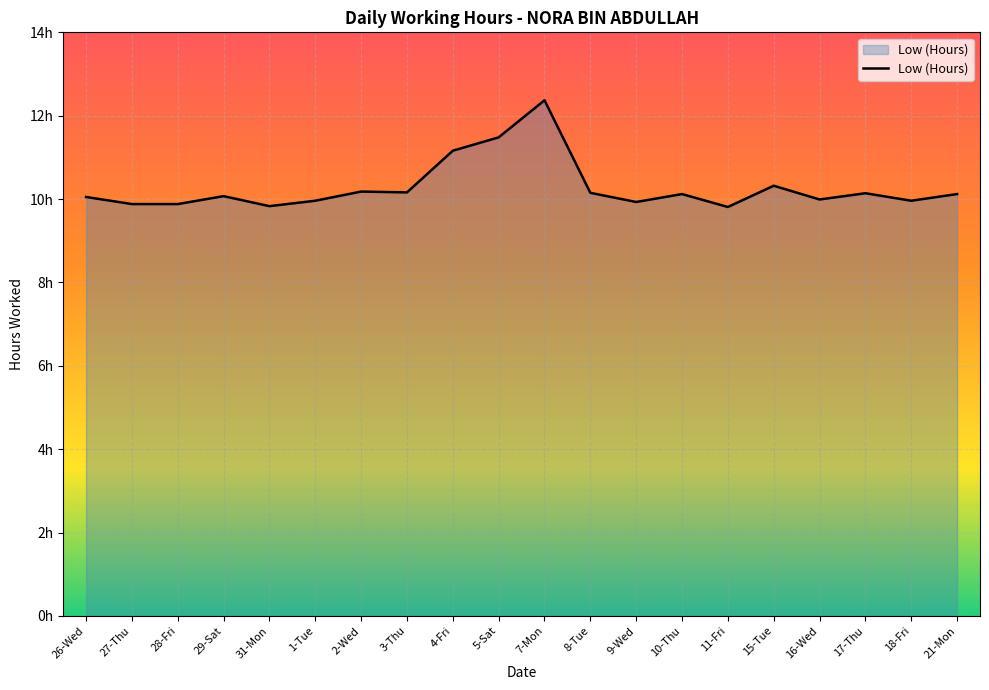

What position from the left is 27-Thu?

2